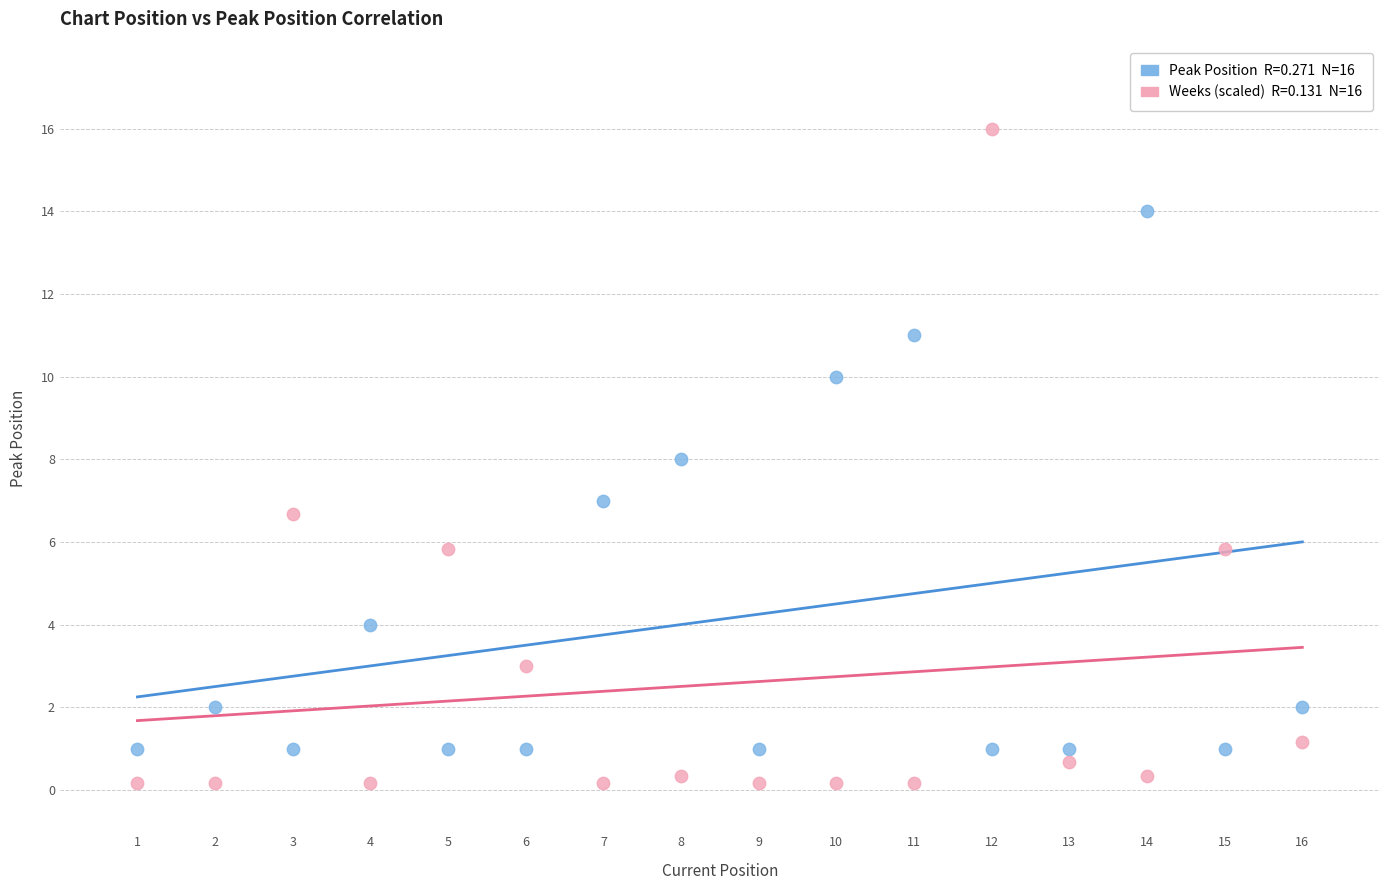

Across all data points, what is the range of X values (max minus min)?

15.0